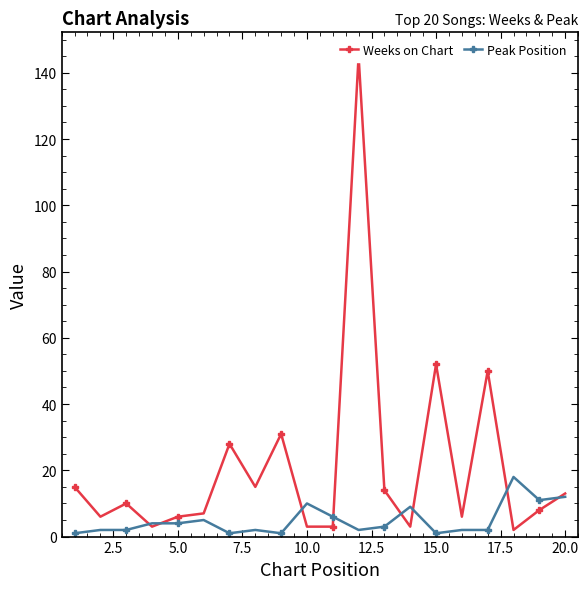

Is it true that Peak Position equals 10 at 10.0?

True